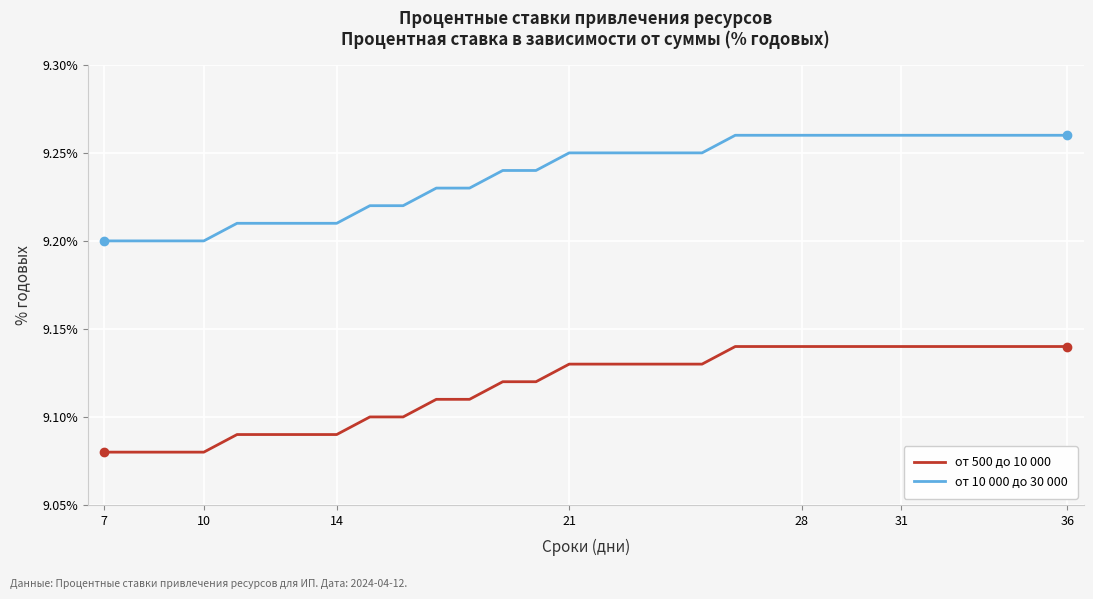

True or false: от 500 до 10 000 and от 10 000 до 30 000 cross at least once.

False